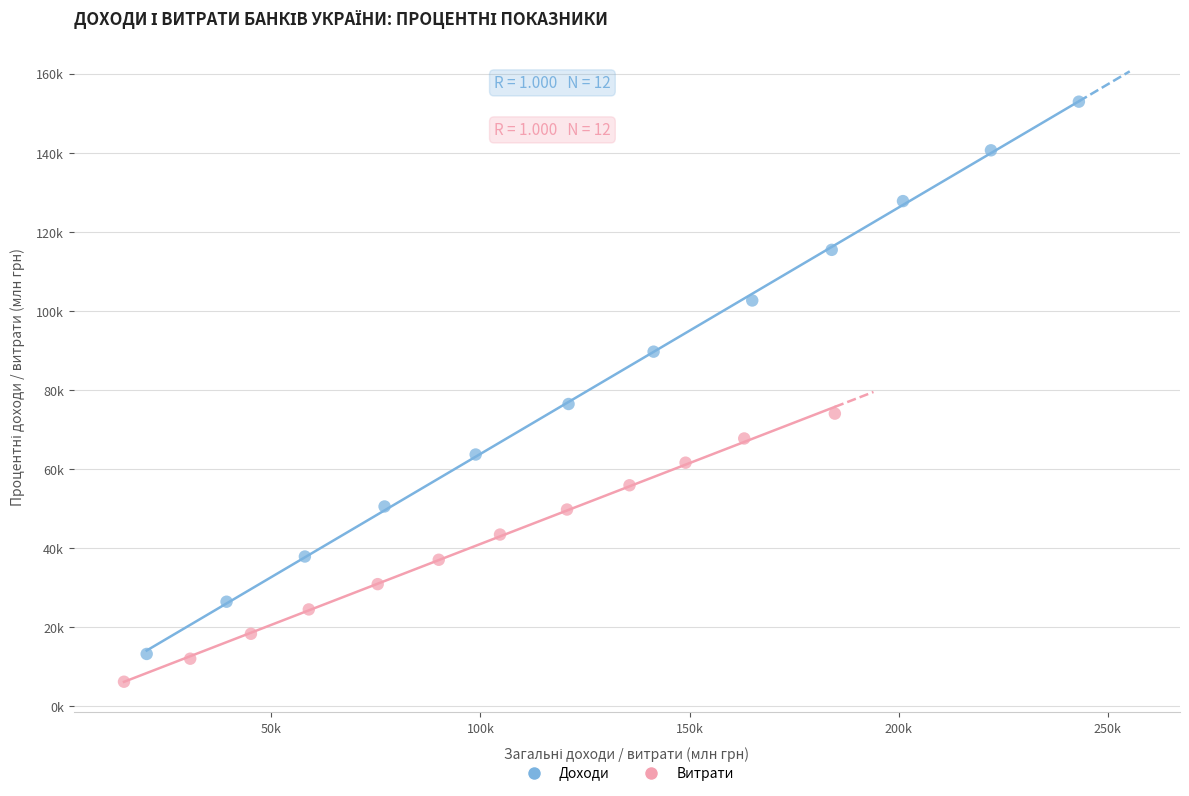

Which series reaches the minimum Y coordinate?

Витрати